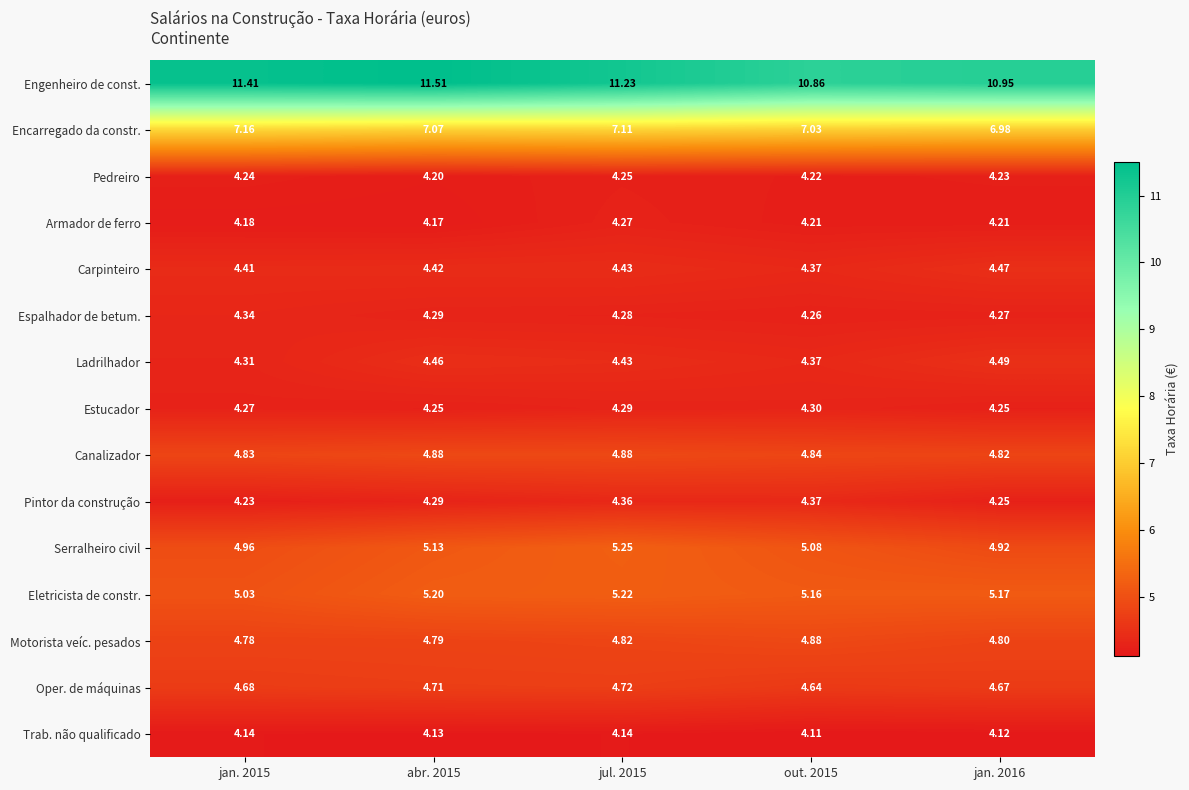

Count the number of categories in the chart.

5